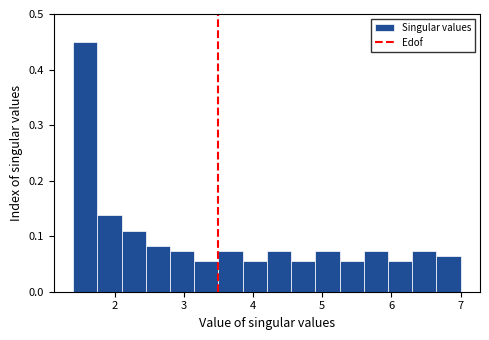

Read against the x-axis, roughly where is the centre of the tallest bar?

1.6